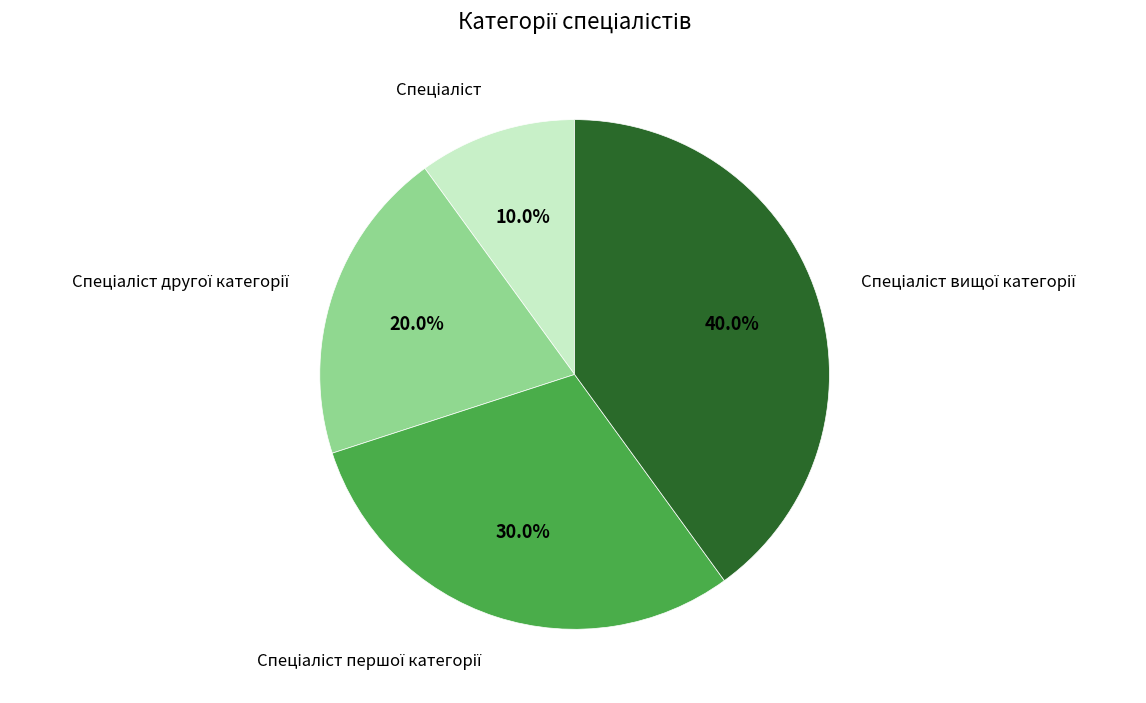

Is there a majority slice in this chart?

No